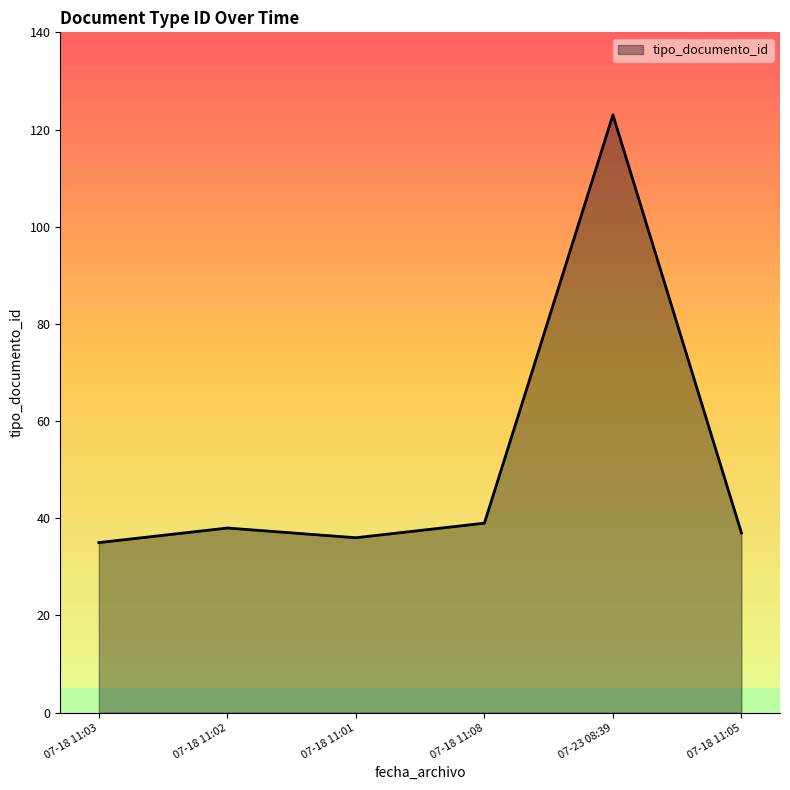

What is the change in value from 07-18 11:02 to 07-23 08:39?

+85